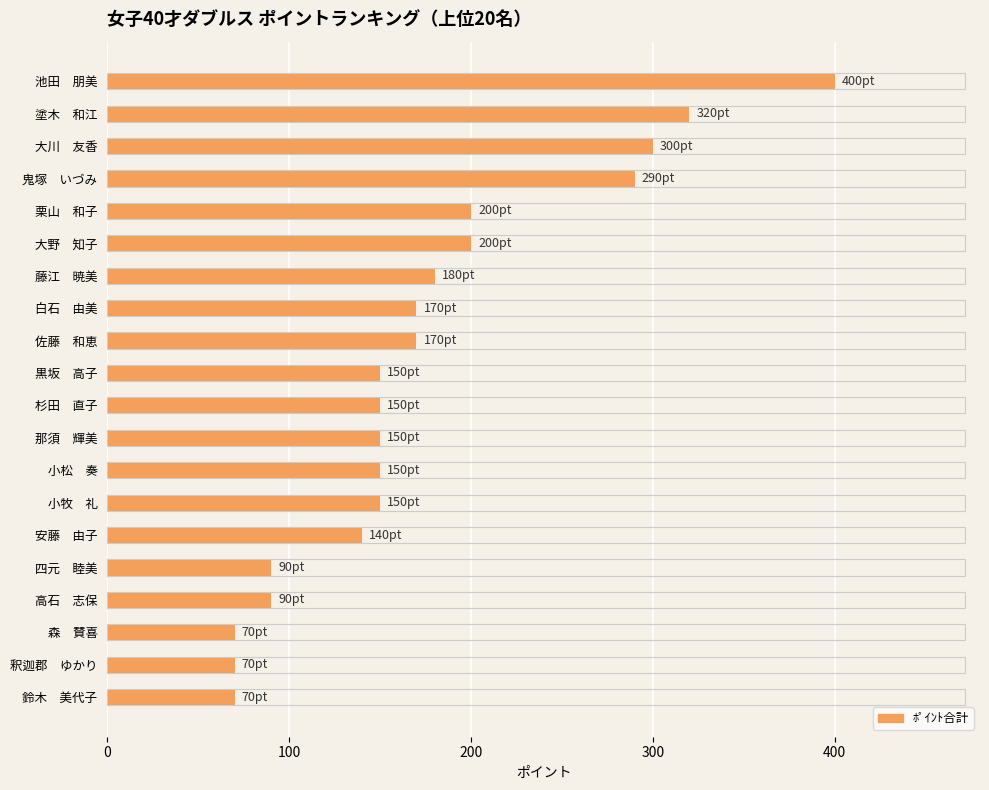

How many bars are there in total?

20